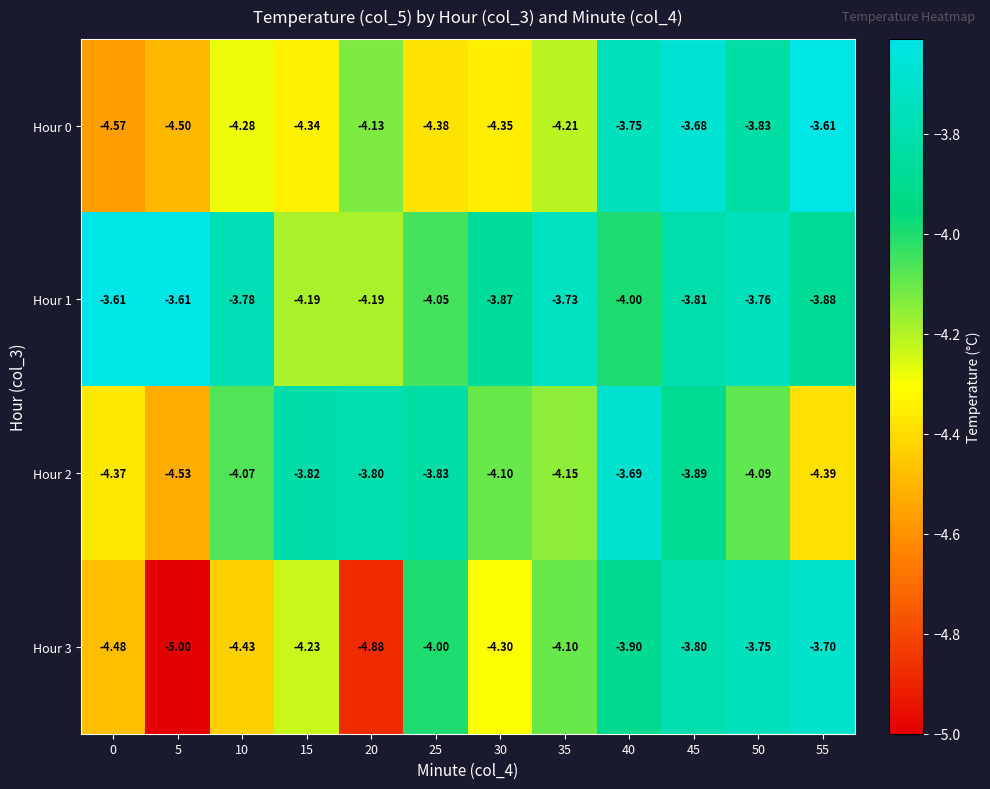

Is the value of Hour 0 at 15 greater than the value of Hour 1 at 10?

No